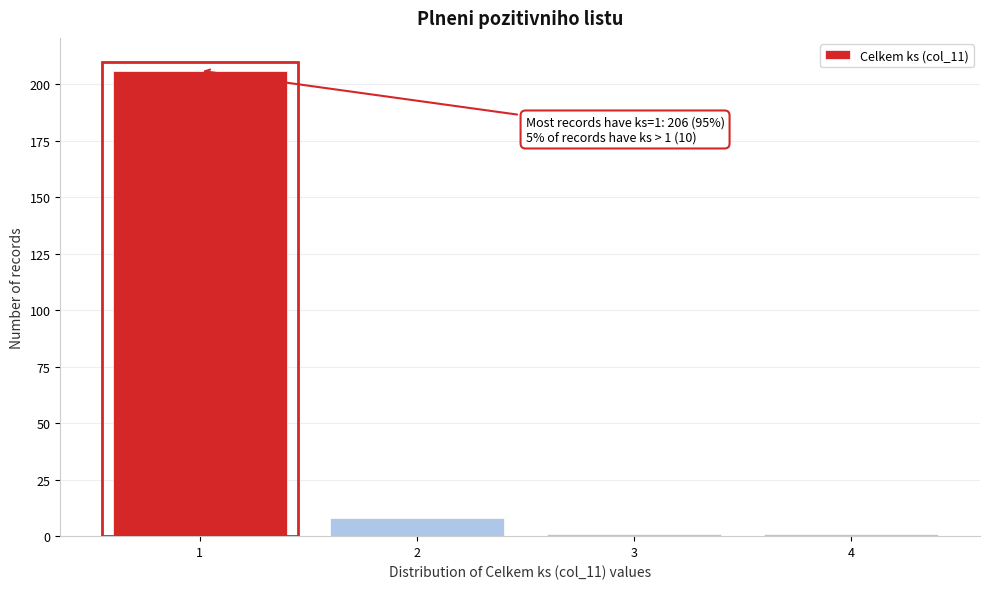

Which range on the x-axis has the tallest bar?

0.5 to 1.5